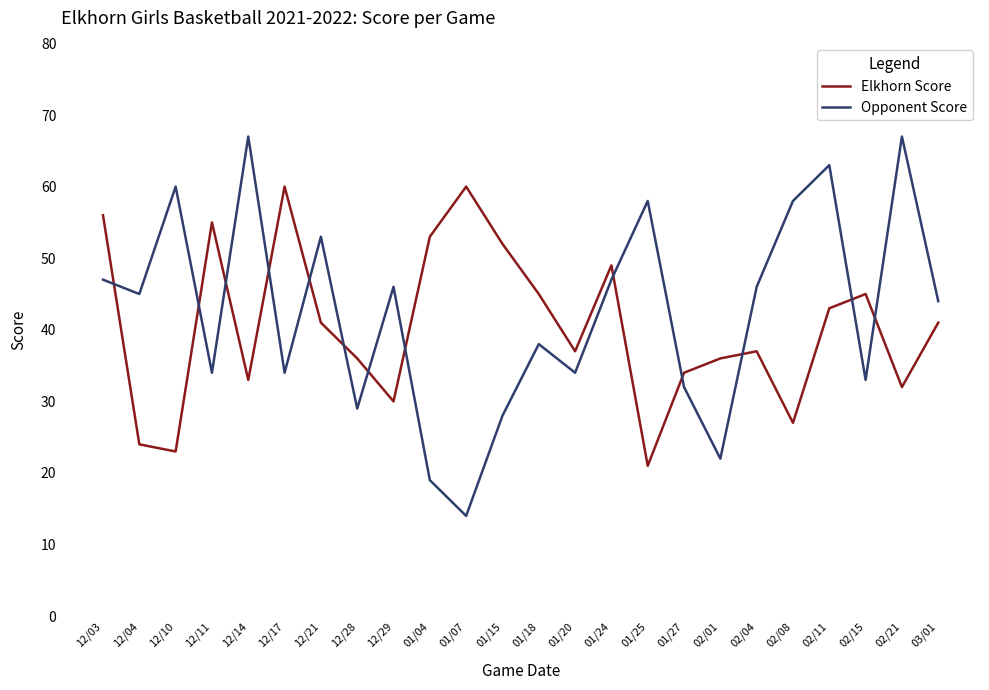

What is the total value across all series at 12/28?

65